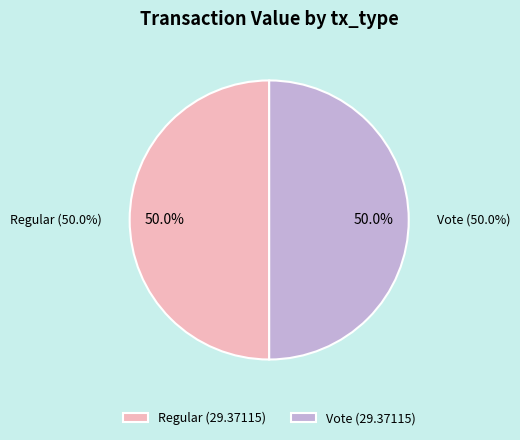

Count the number of slices in the pie.

2